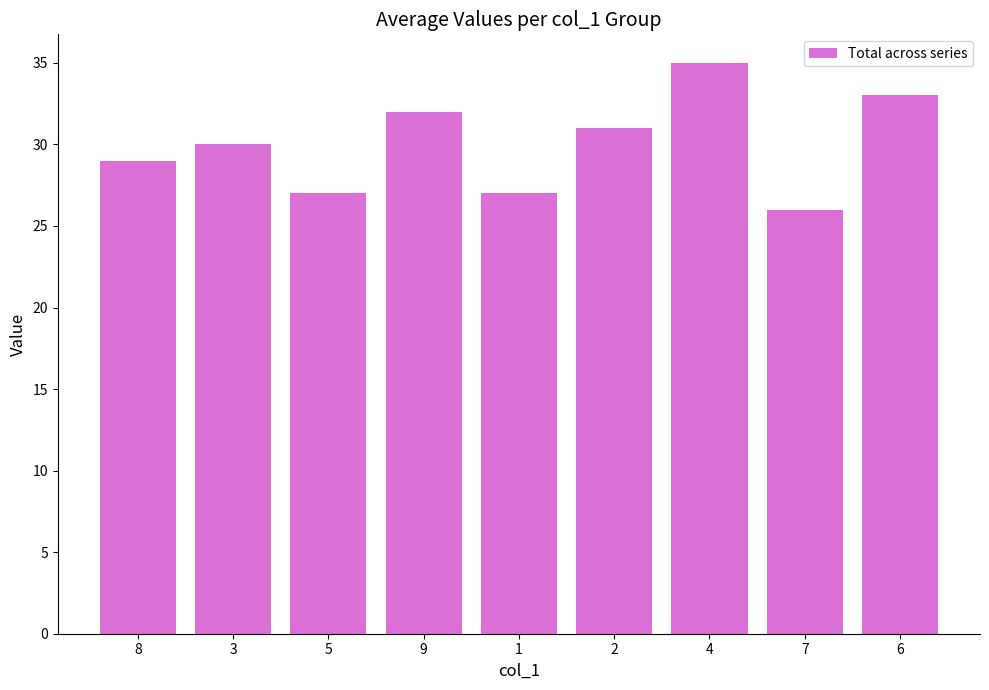

What is the label of the 1st bar from the right?

6